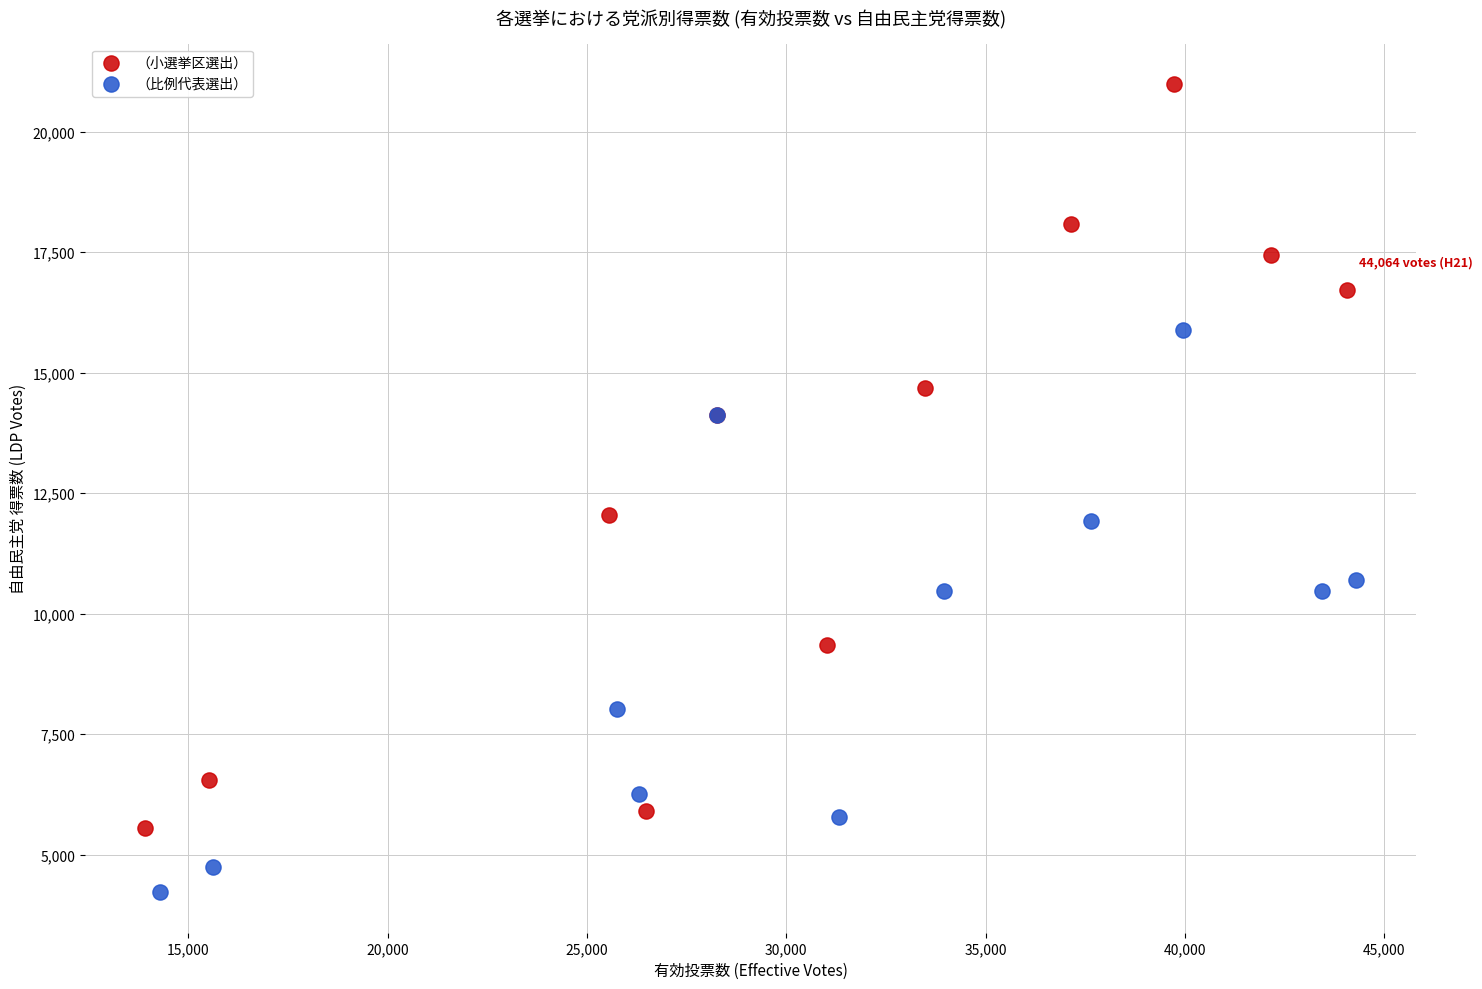

Which series contains the lowest Y value?

（比例代表選出）